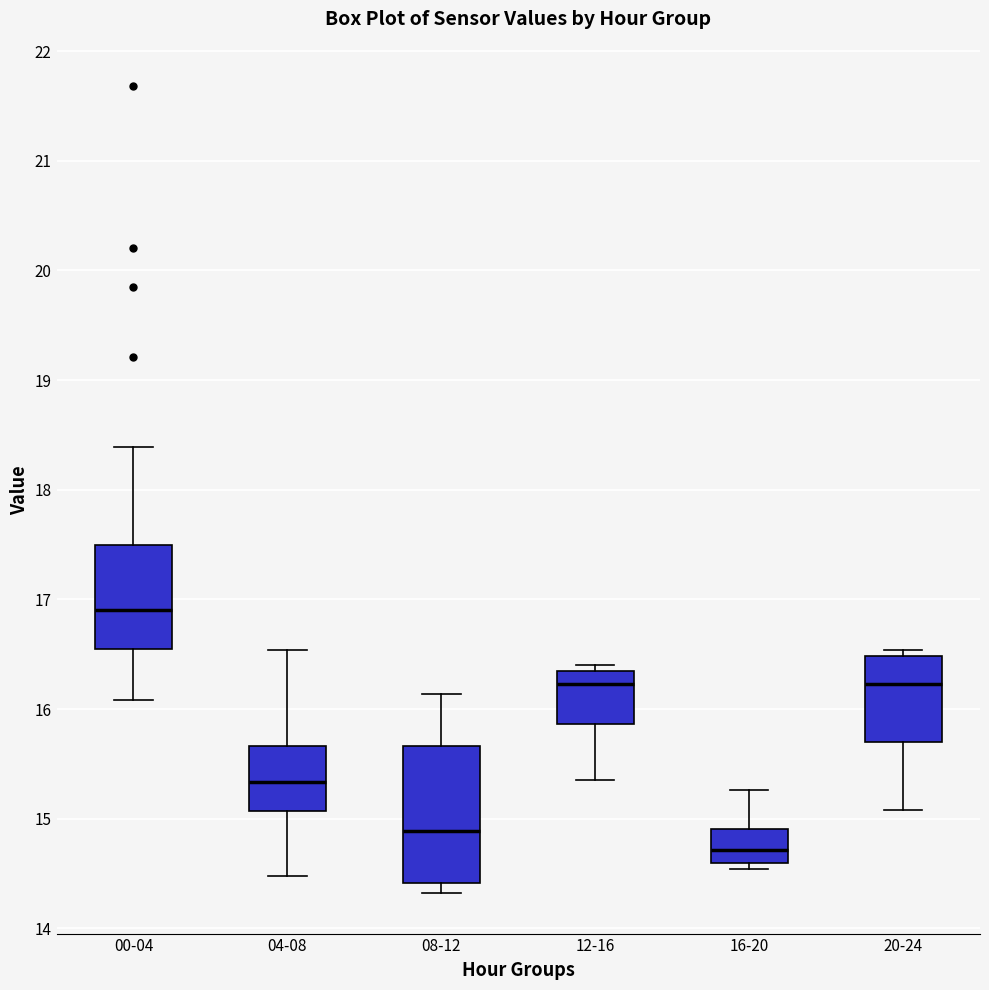

Comparing the boxes themselves (not the whiskers), which one is the tallest?

08-12